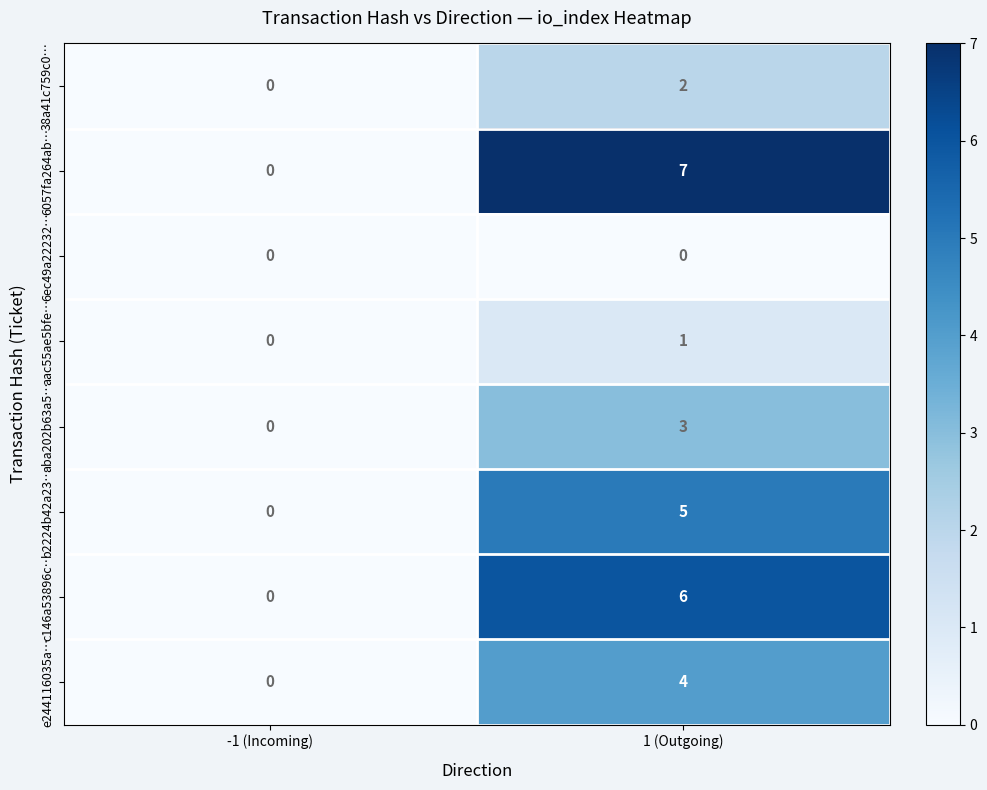

True or false: c146a53896c… has a value of 6 at 1 (Outgoing).

True